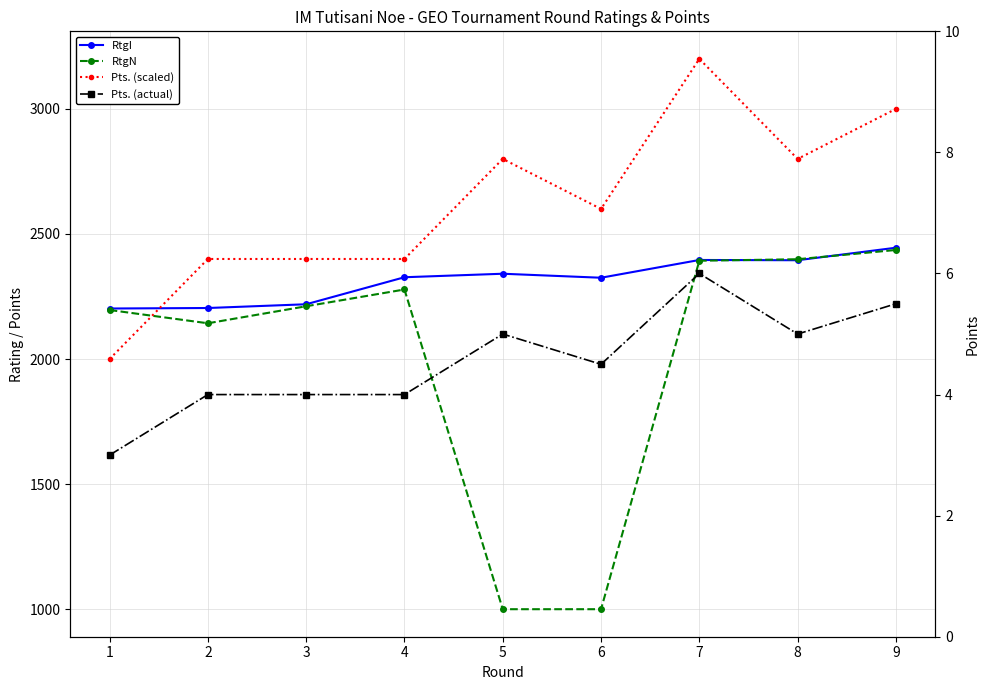

True or false: RtgI and Pts. (actual) cross at least once.

False